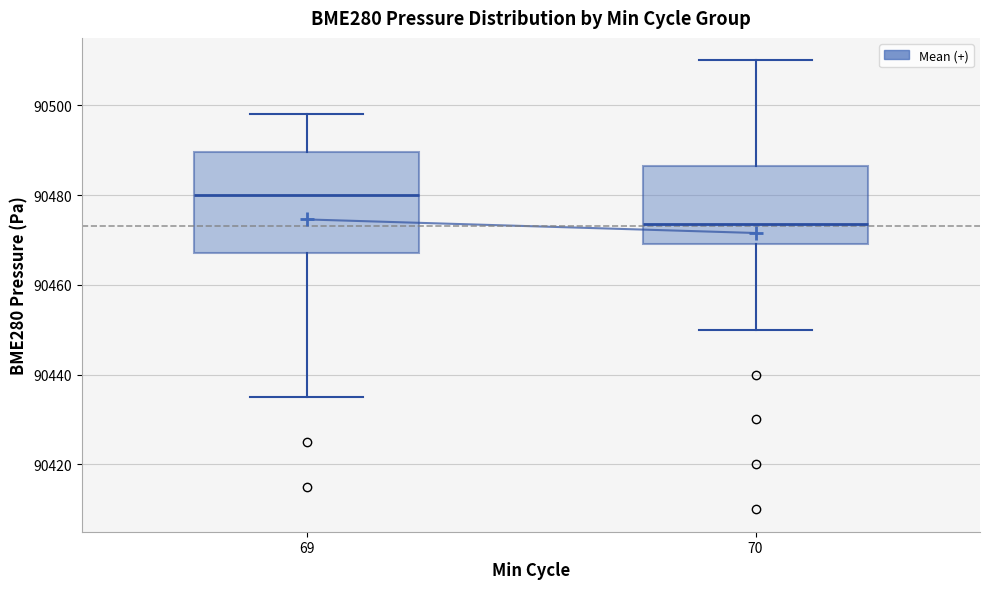

Which box has the lowest median line?

70